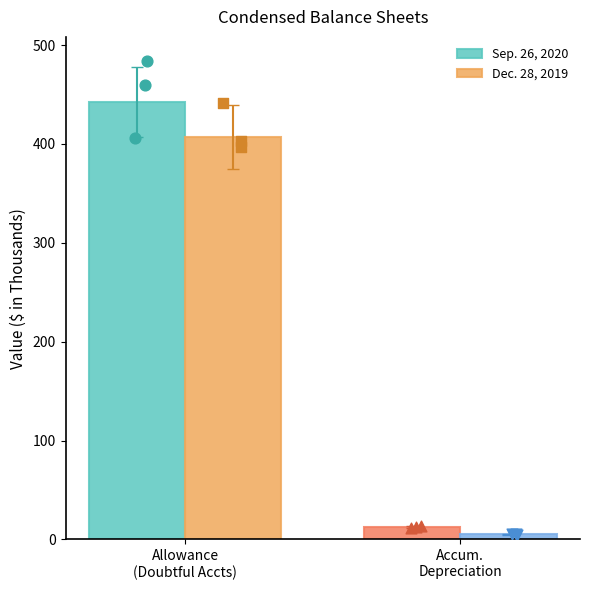

At how many categories does at least one series exceed 86?

1